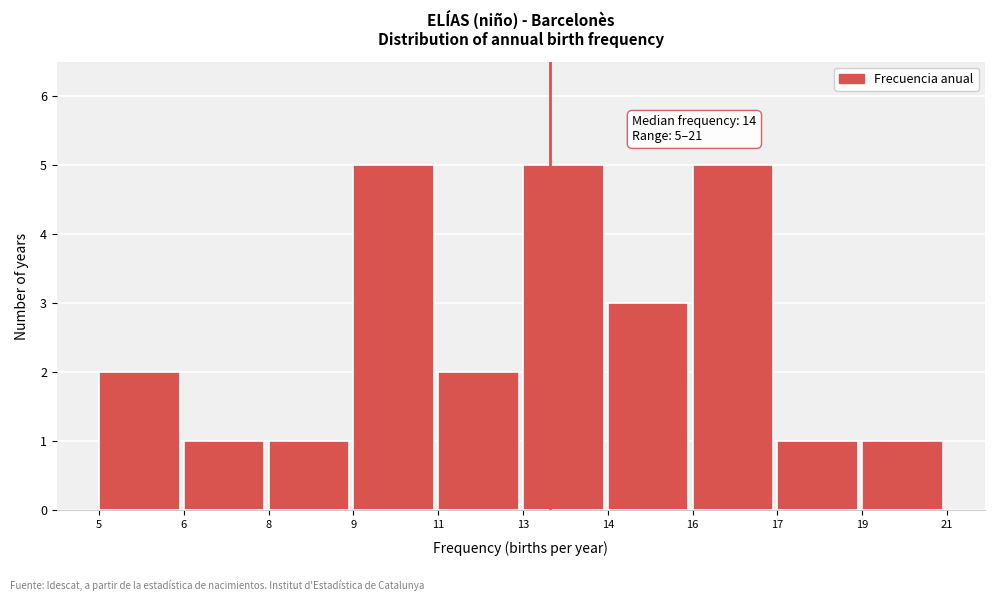

Reading right to left, transcribe all the data shown in this chart.

1	1	5	3	5	2	5	1	1	2